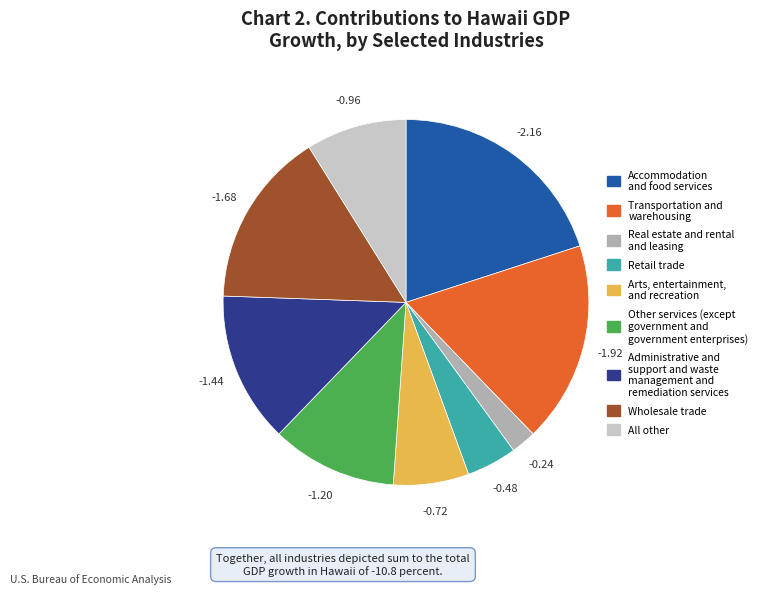

What is the largest slice in the pie chart?

Accommodation and food services